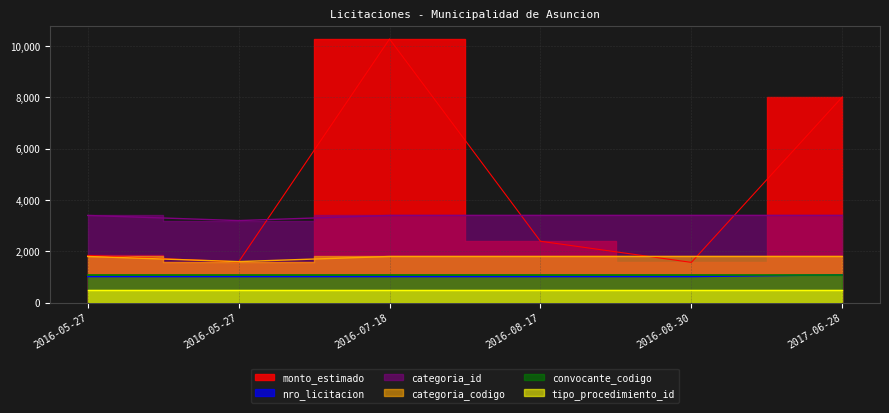

The categoria_codigo series shows 915.1 at 2017-06-28. True or false?

False